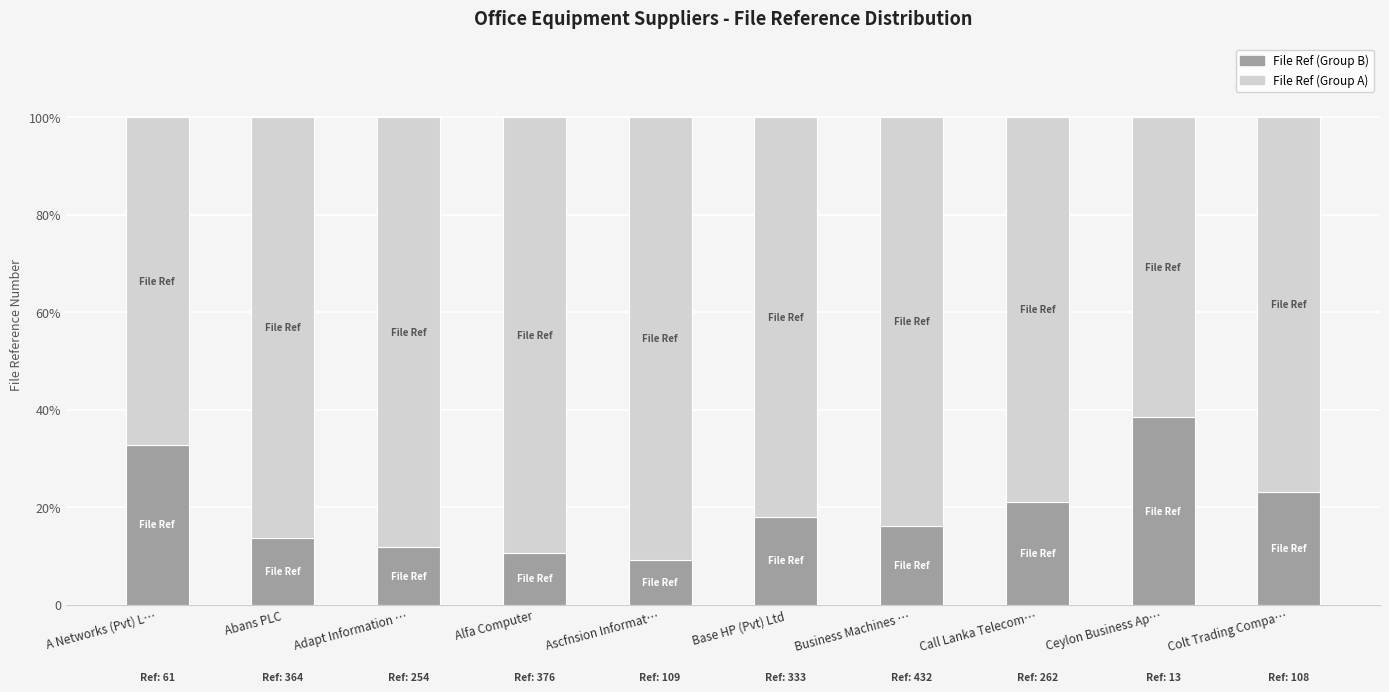

The File Ref (Group A) series shows 0.5 at Adapt Information …. True or false?

False